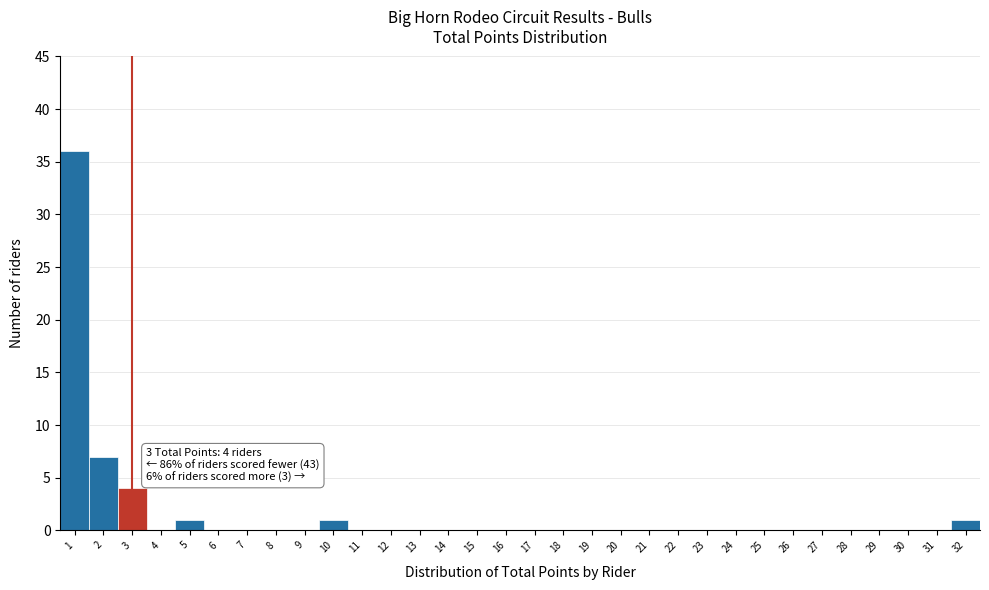

What is the sum of all values?

50